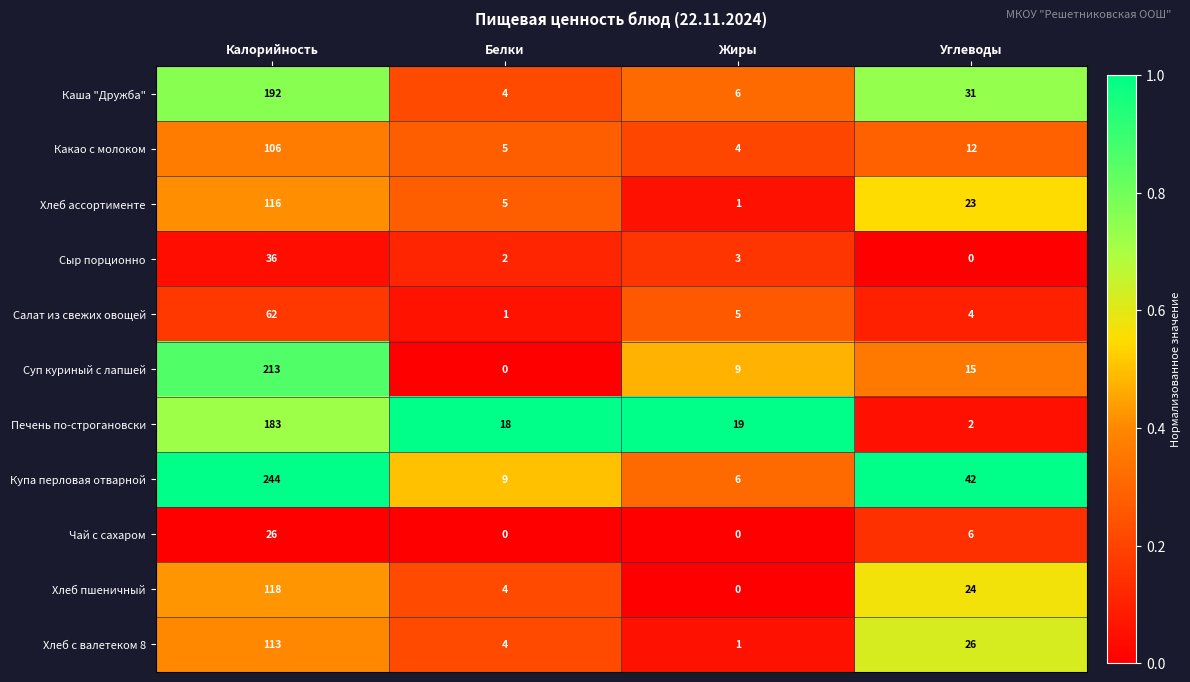

What is the minimum value for Купа перловая отварной?

6